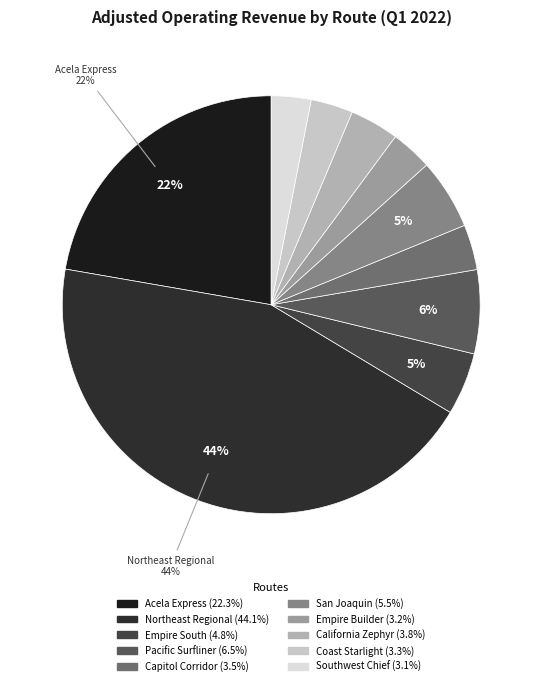

Is it true that California Zephyr is 4% of the pie?

True